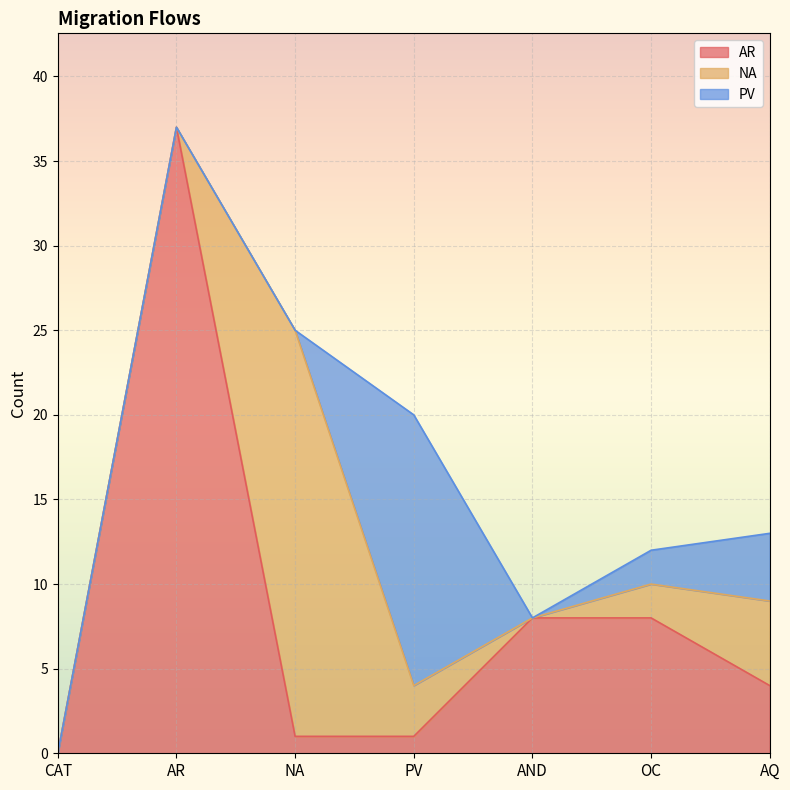

Rank the series by their maximum value, from lowest to highest.

PV, NA, AR